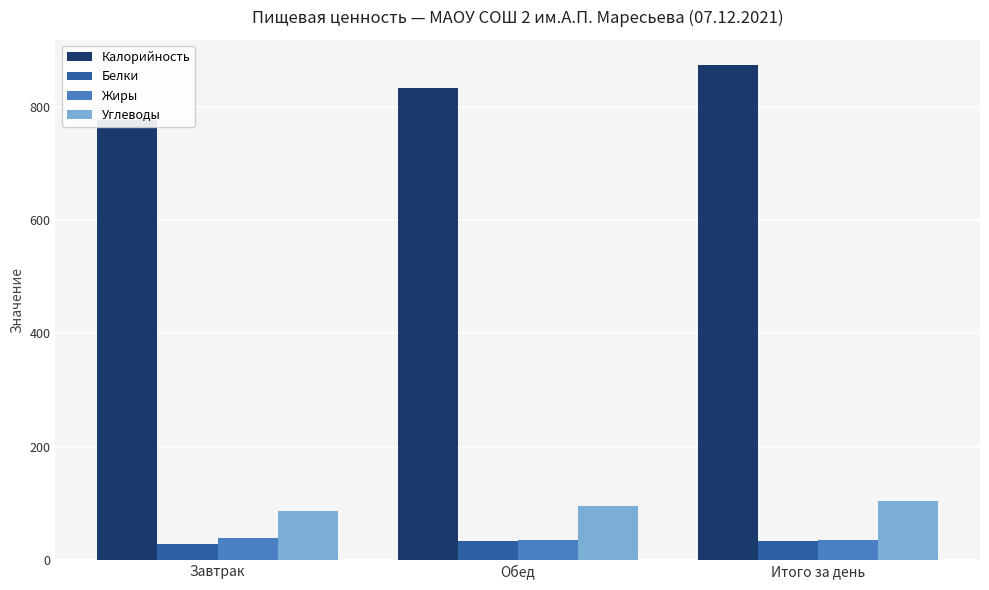

Is it true that Калорийность equals 874.0 at Итого за день?

True